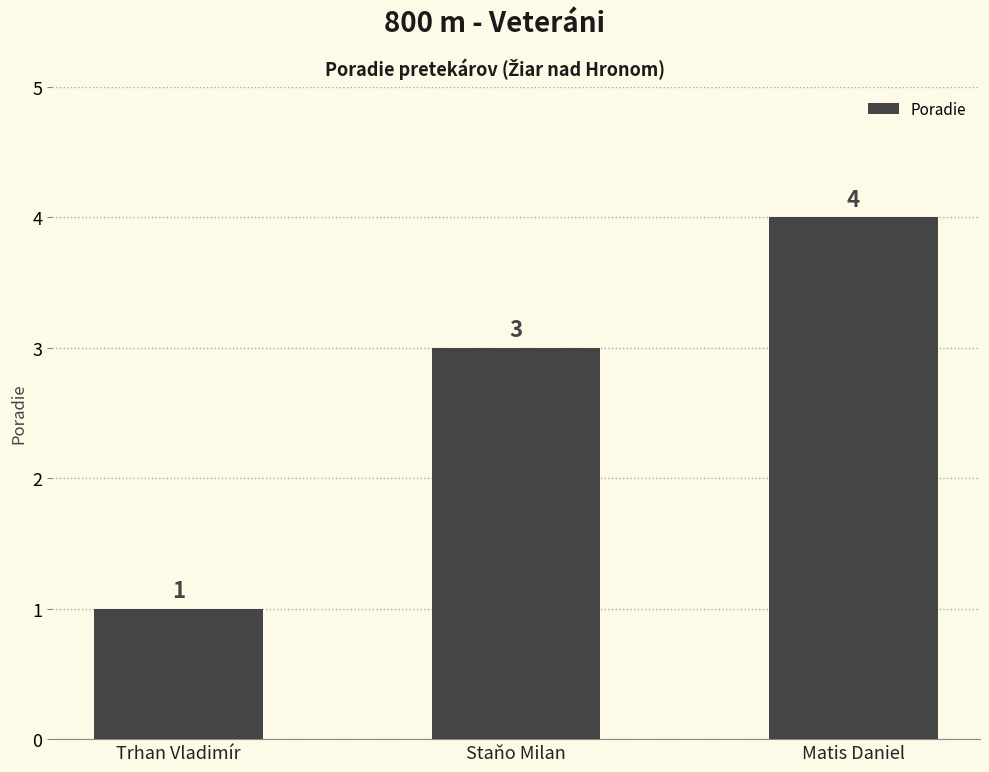

What is the ratio of the value at Staňo Milan to the value at Trhan Vladimír?

3.0